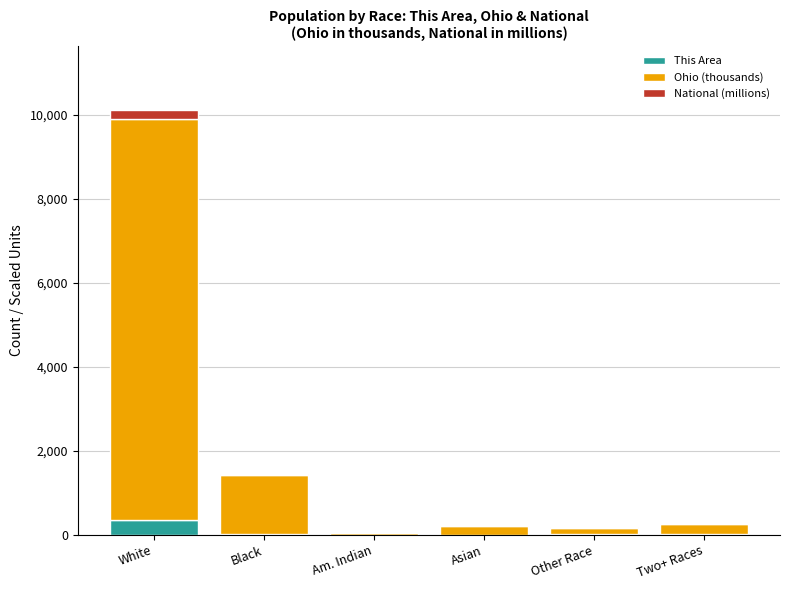

At which category is the sum across all series the highest?

White